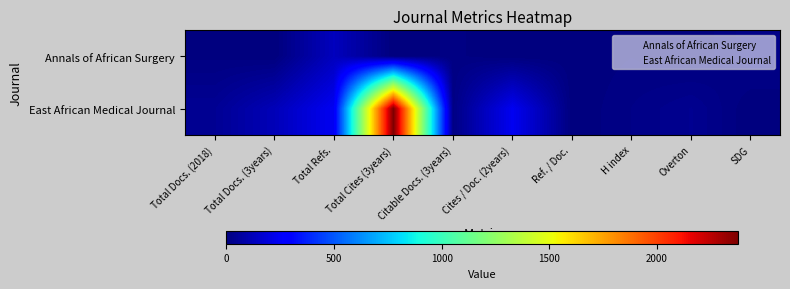

Rank the series at Total Docs. (3years) from lowest to highest value.

Annals of African Surgery, East African Medical Journal